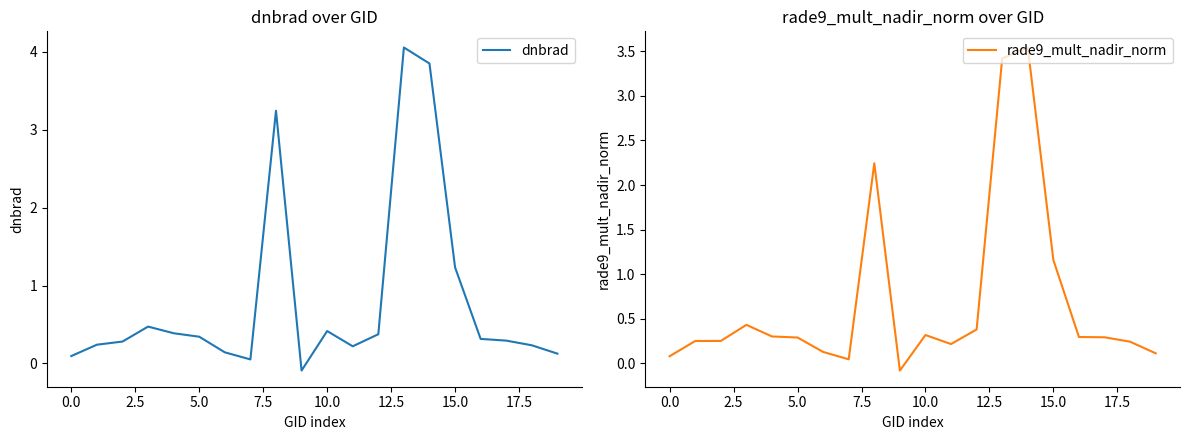

Reading right to left, extract all data points from this chart.

dnbrad: 0.1	0.2	0.3	0.3	1.2	3.9	4.1	0.4	0.2	0.4	-0.1	3.2	0.1	0.1	0.3	0.4	0.5	0.3	0.2	0.1
rade9_mult_nadir_norm: 0.1	0.2	0.3	0.3	1.2	3.5	3.4	0.4	0.2	0.3	-0.1	2.2	0.0	0.1	0.3	0.3	0.4	0.3	0.3	0.1